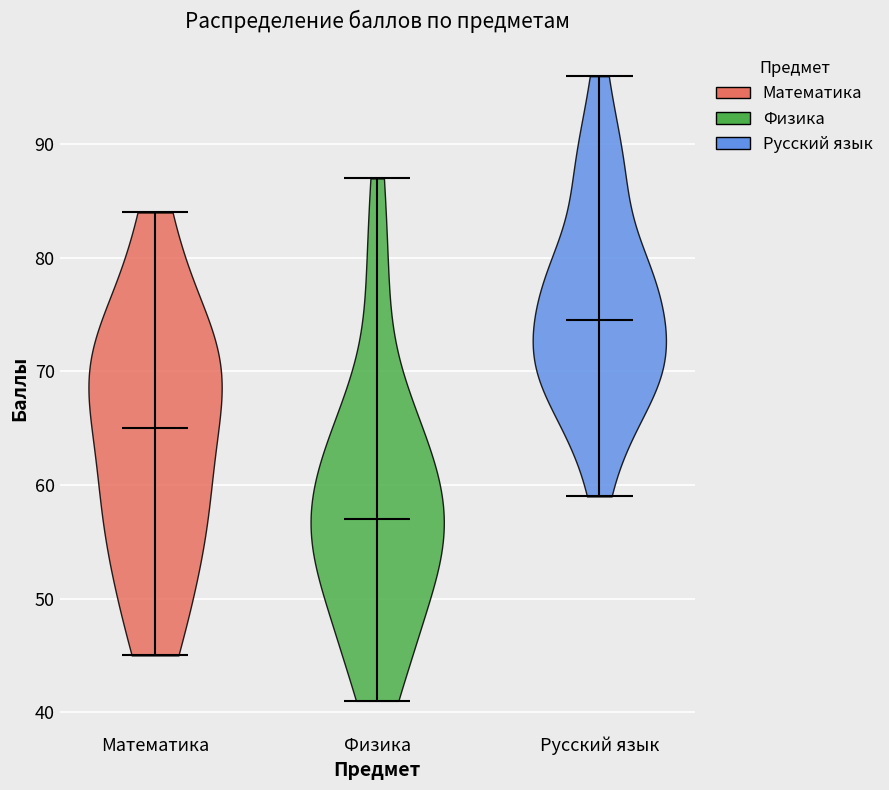

Reading left to right, read every violin against the y-axis: where its median line is, and the lowest and highest points it reaches. The values are not printed on the chart, so give them approximately, as read against the axis.

Математика: median line 65, lowest point 45, highest point 84
Физика: median line 57, lowest point 41, highest point 87
Русский язык: median line 75, lowest point 59, highest point 96